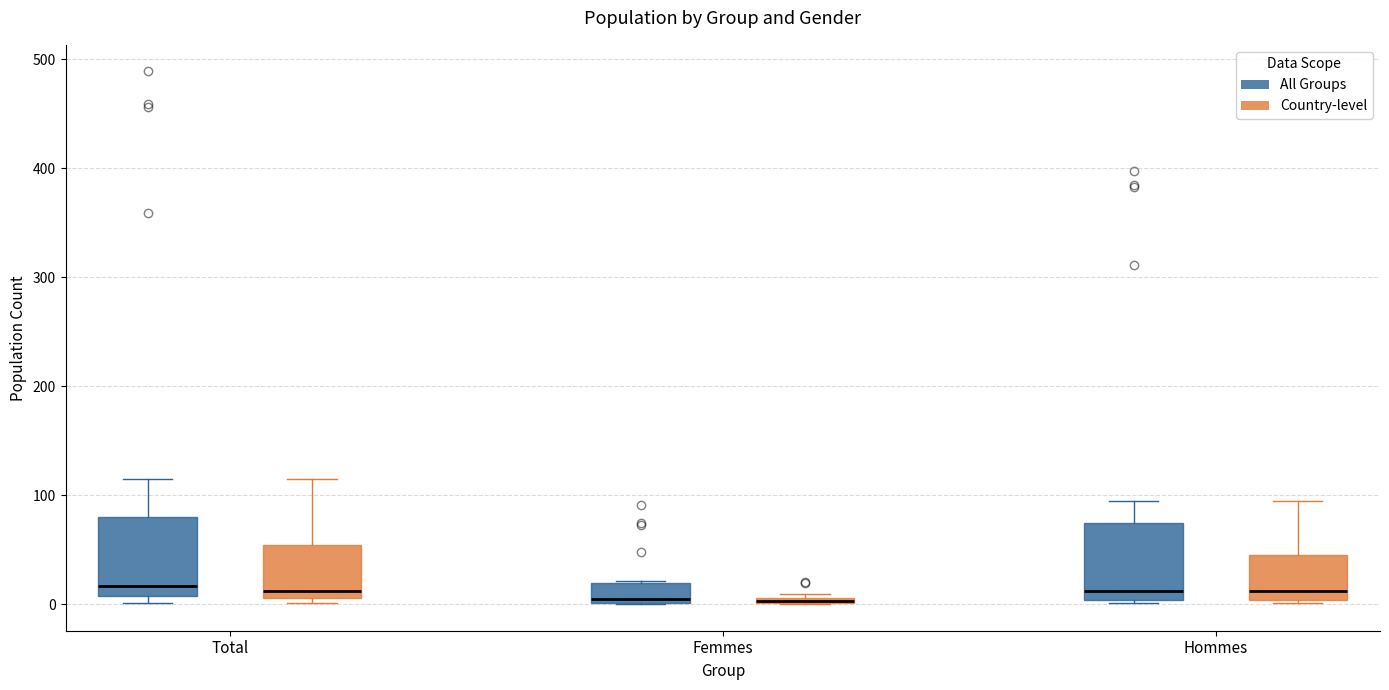

Where is the upper edge of the box for Femmes (Country-level) on the y-axis? The values are not printed on the chart, so give them approximately, as read against the axis.

10